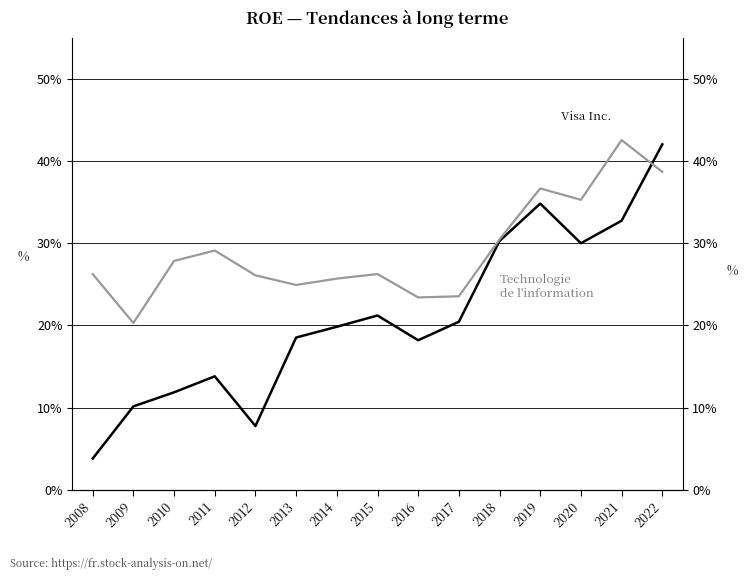

How many interior local peaks does the Visa Inc. series have?

3